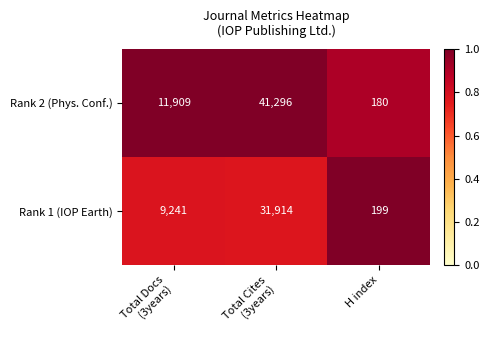

What is the spread (max minus min) of values at H index?

19